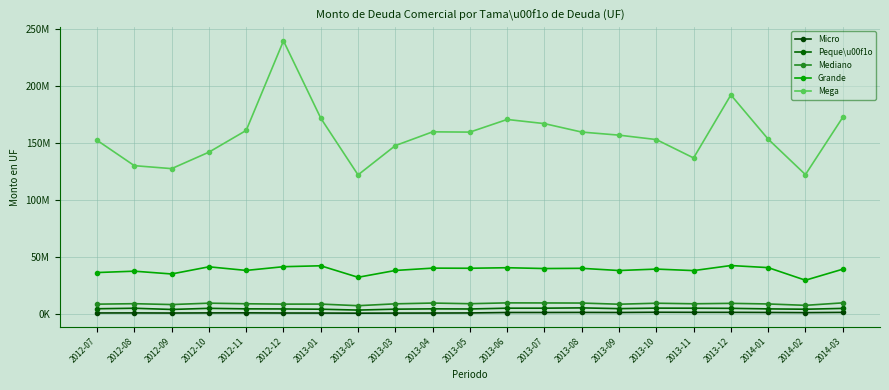

Is this an area chart (filled region under the line)?

No